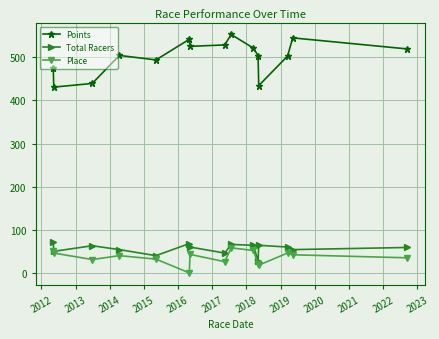

Which series has the largest range (max minus min)?

Points